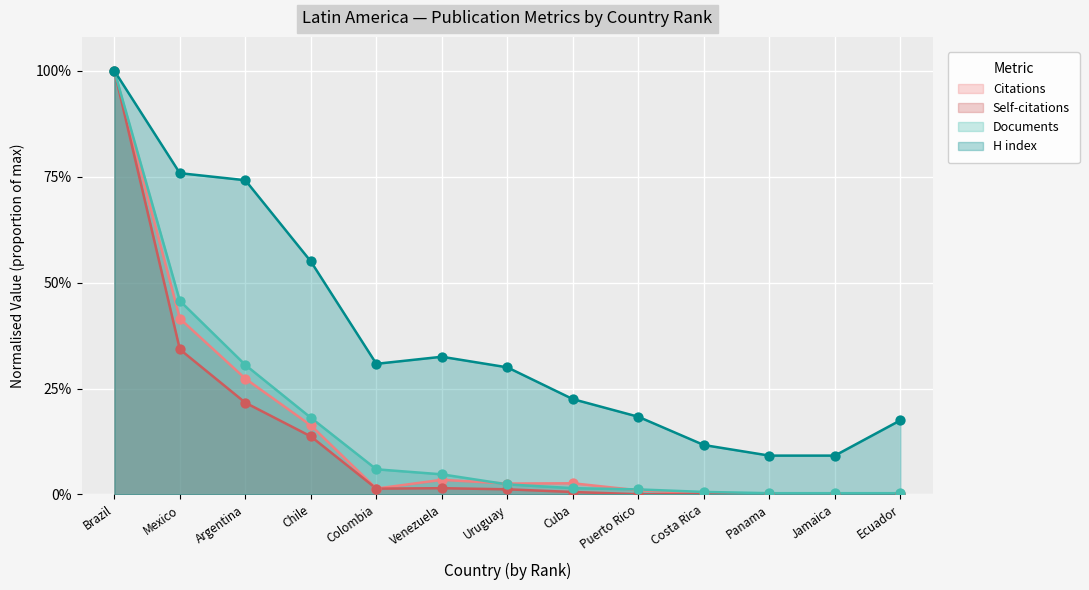

What is the total value across all series at Panama?

0.1